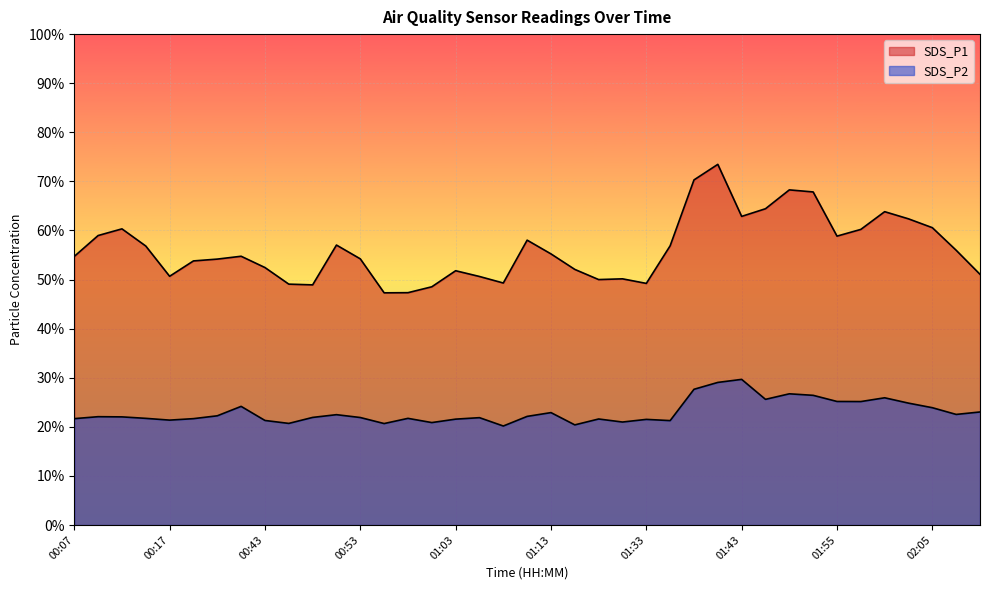

Reading right to left, extract all data points from this chart.

SDS_P1: 02:10=51.1	02:07=56.0	02:05=60.6	02:03=62.4	02:00=63.8	01:58=60.2	01:55=58.9	01:50=67.8	01:48=68.3	01:45=64.4	01:43=62.9	01:41=73.5	01:38=70.3	01:36=56.9	01:33=49.2	01:31=50.1	01:18=50.0	01:15=52.1	01:13=55.2	01:10=58.0	01:08=49.3	01:05=50.6	01:03=51.8	01:00=48.5	00:58=47.3	00:55=47.3	00:53=54.2	00:50=57.0	00:48=48.9	00:45=49.1	00:43=52.5	00:41=54.8	00:22=54.2	00:20=53.8	00:17=50.7	00:15=56.8	00:12=60.3	00:10=59.0	00:07=54.7
SDS_P2: 02:10=23.0	02:07=22.5	02:05=23.9	02:03=24.8	02:00=25.9	01:58=25.1	01:55=25.2	01:50=26.4	01:48=26.7	01:45=25.6	01:43=29.7	01:41=29.1	01:38=27.6	01:36=21.3	01:33=21.5	01:31=21.0	01:18=21.6	01:15=20.4	01:13=22.9	01:10=22.1	01:08=20.2	01:05=21.9	01:03=21.6	01:00=20.9	00:58=21.7	00:55=20.7	00:53=21.9	00:50=22.5	00:48=21.9	00:45=20.7	00:43=21.3	00:41=24.2	00:22=22.2	00:20=21.7	00:17=21.4	00:15=21.7	00:12=22.0	00:10=22.1	00:07=21.7